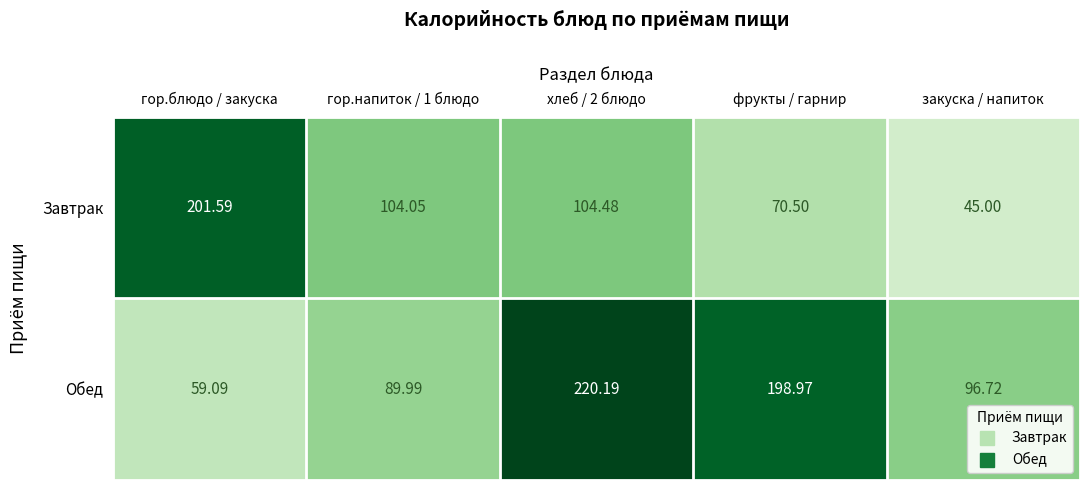

Rank the series at закуска / напиток from highest to lowest value.

Обед, Завтрак